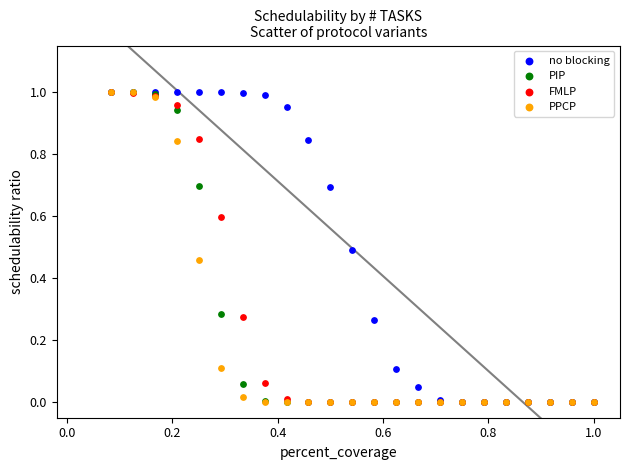

What are all the series names shown in the legend?

no blocking, PIP, FMLP, PPCP